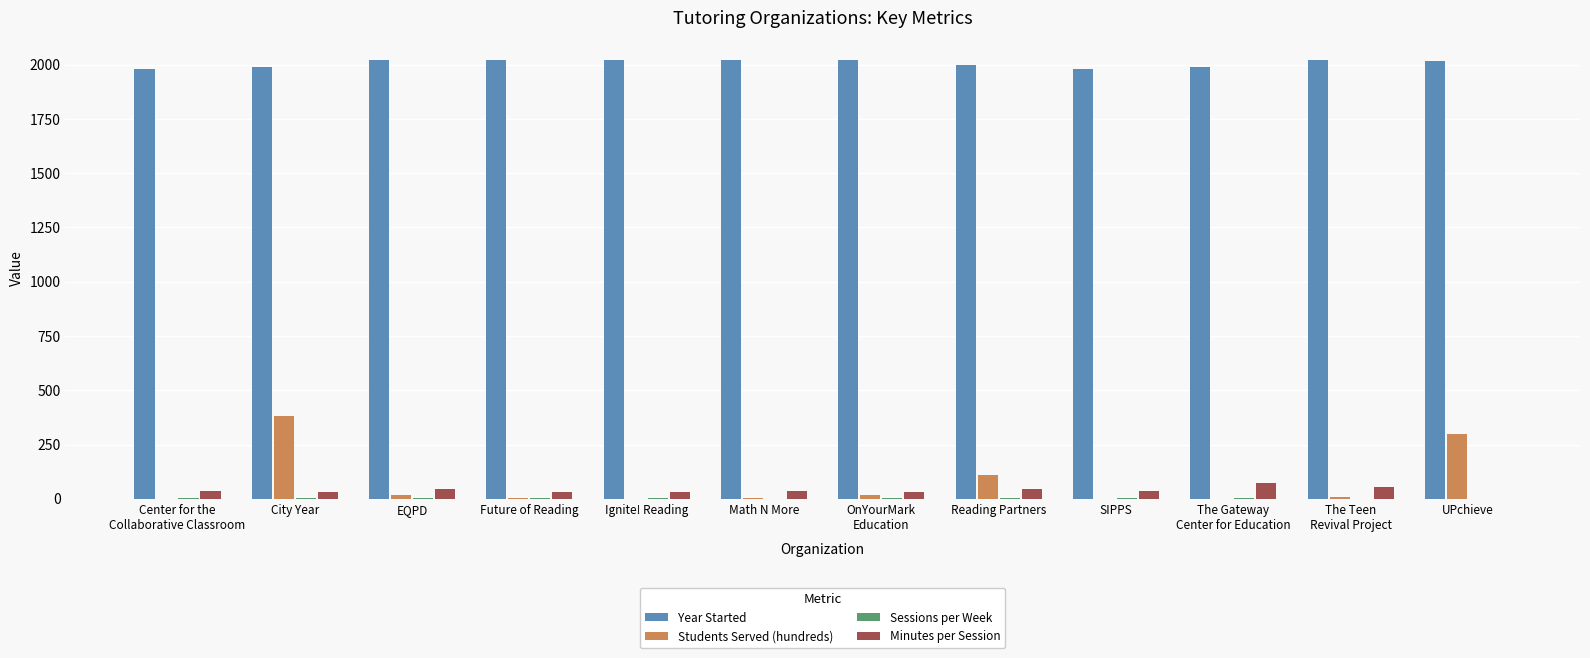

What is the greatest value displayed?

2023